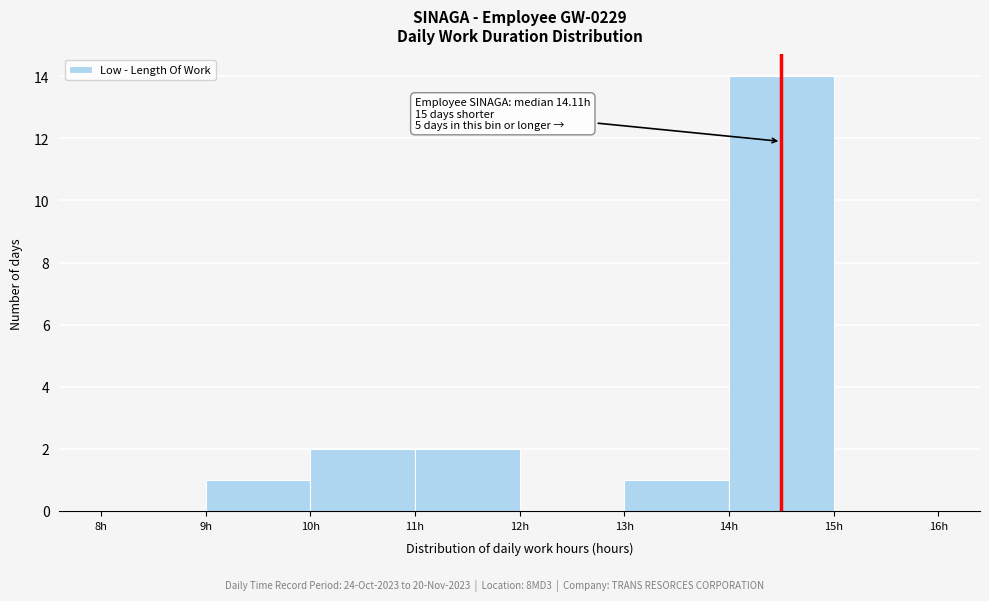

Over which range of the x-axis is the bar tallest?

14 to 15